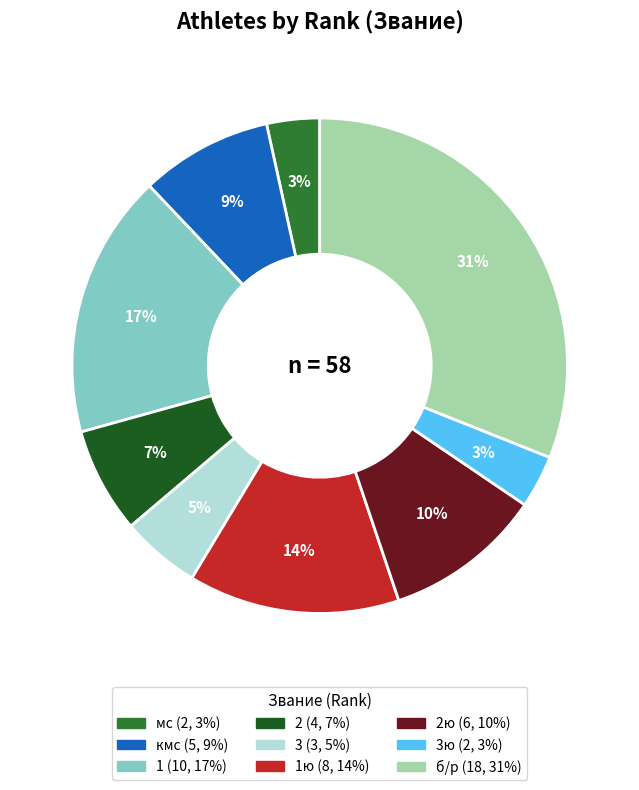

To the nearest percent, what is the average slice percentage?

11%